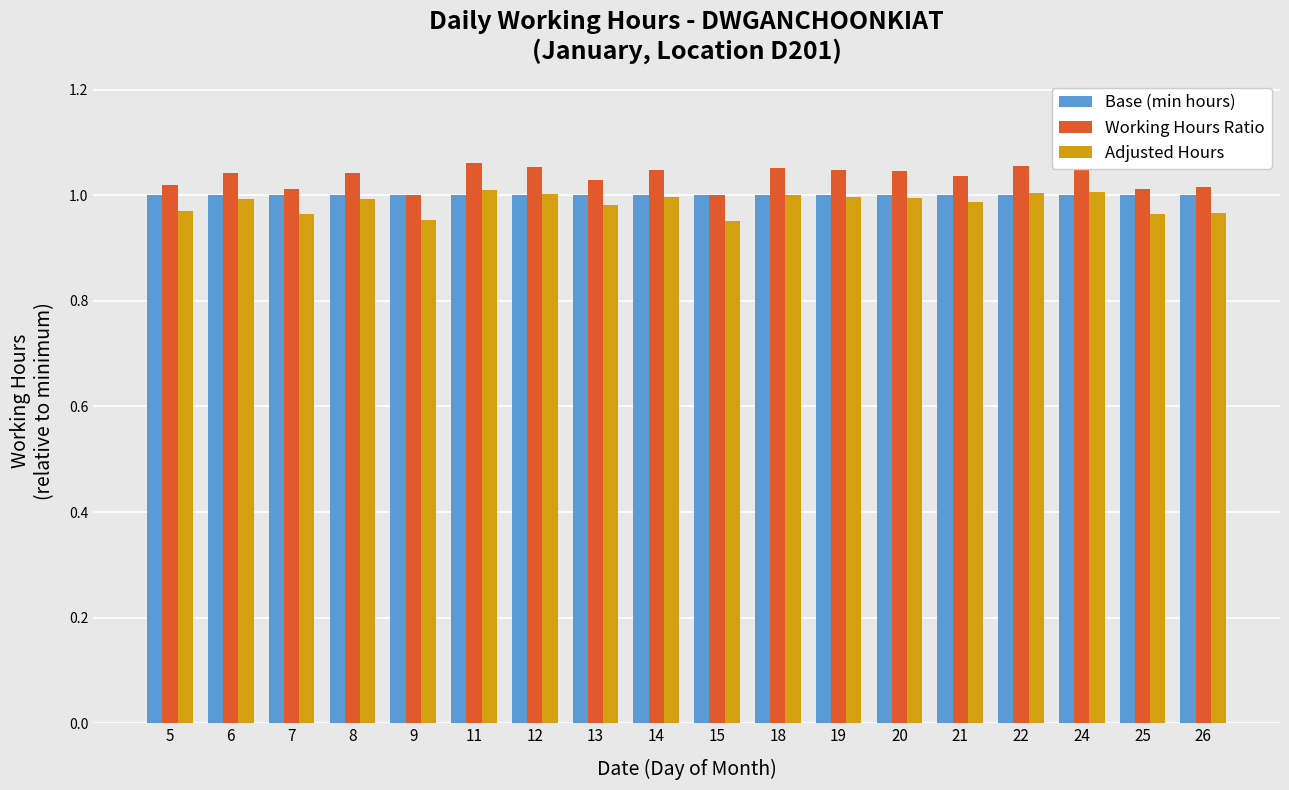

Which series has the largest range (max minus min)?

Working Hours Ratio